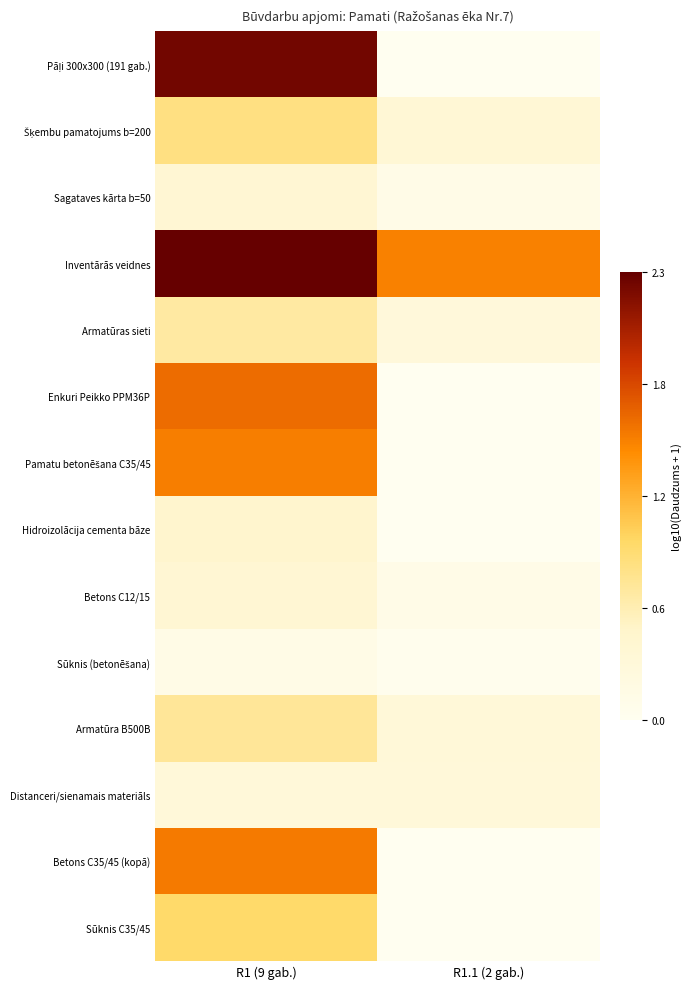

Which series has the largest total across all categories?

Inventārās veidnes